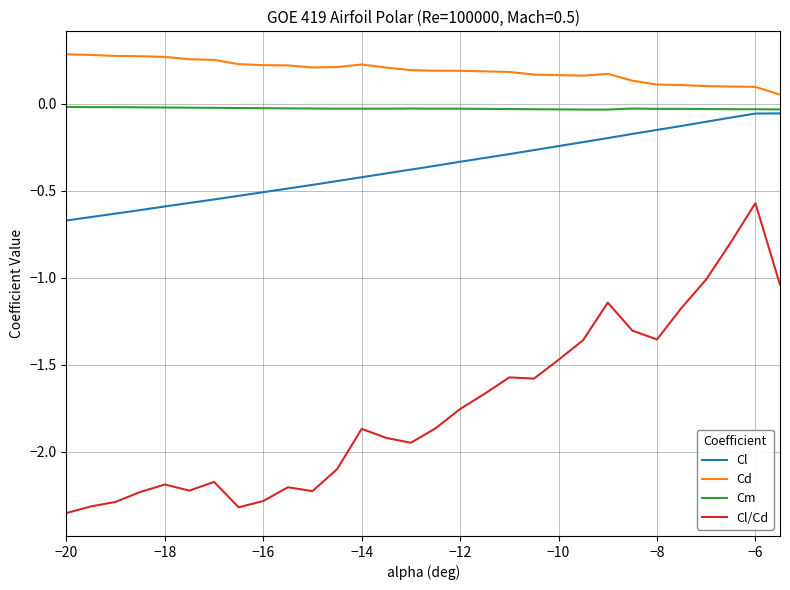

Which series has the largest total across all categories?

Cd